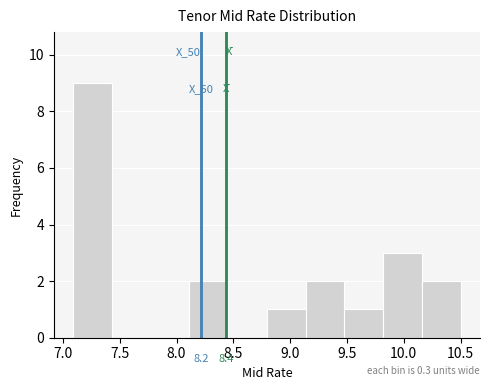

Over which range of the x-axis is the bar tallest?

7.10 to 7.45